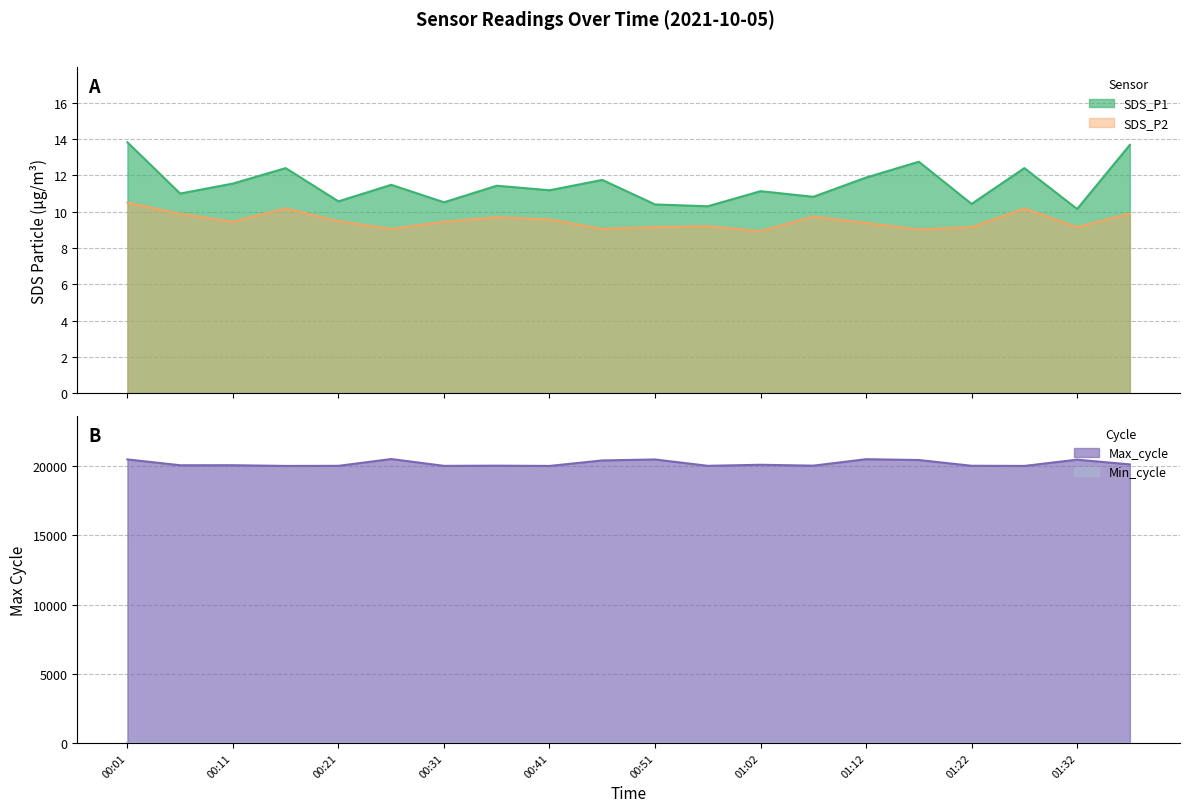

Does the chart display data point markers on the line(s)?

No